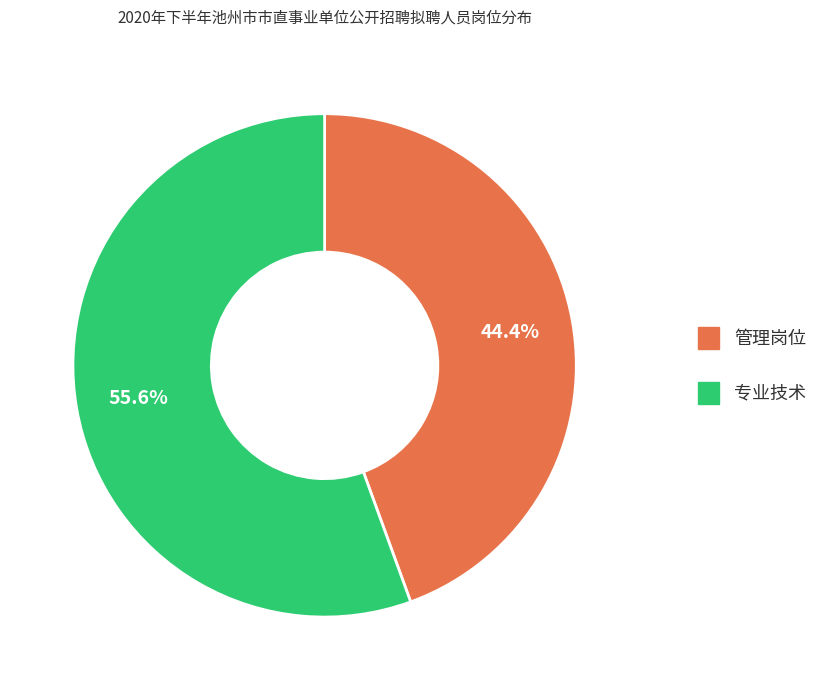

To the nearest percent, what is the difference between the 专业技术 and 管理岗位 slice percentages?

11%